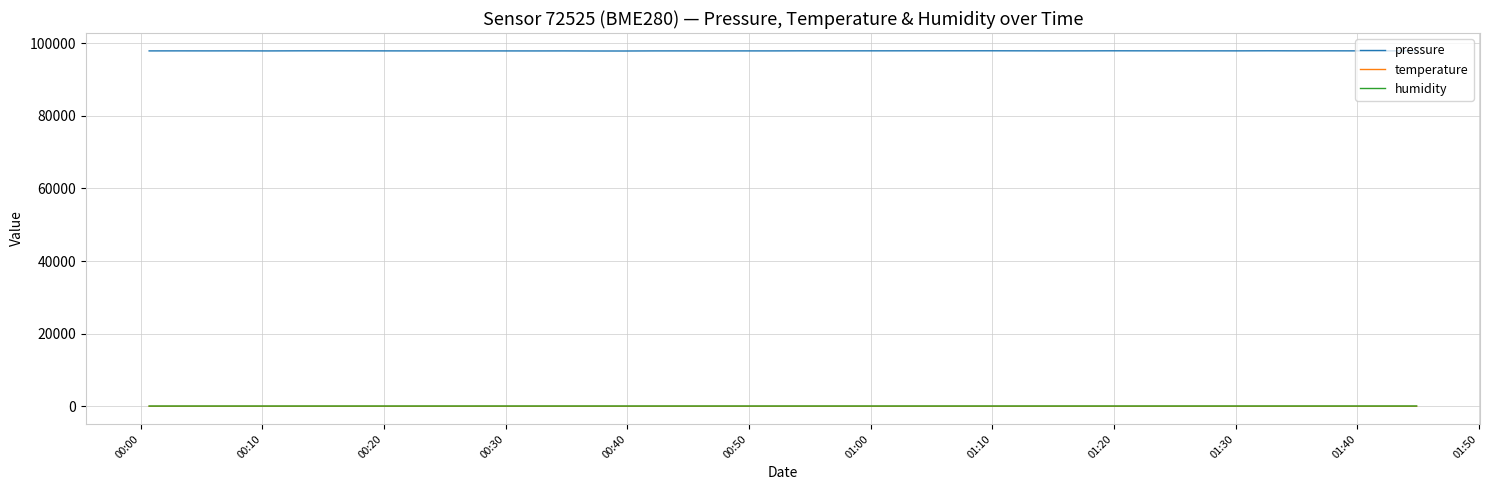

What is the average value of the humidity series?

86.6